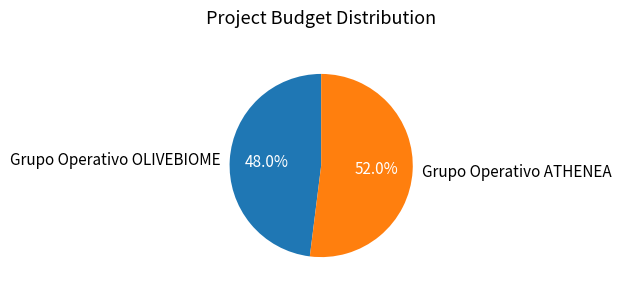

The Grupo Operativo OLIVEBIOME slice represents 48% of the pie. True or false?

True